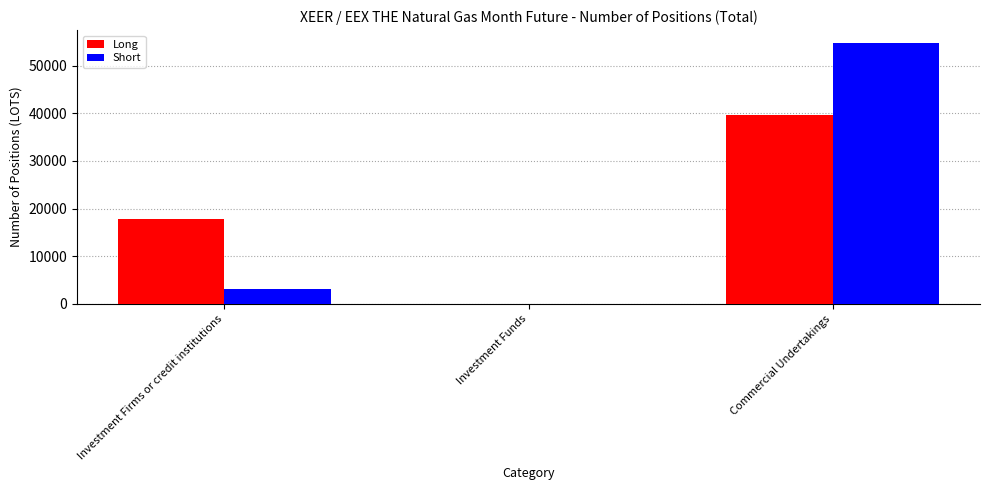

What is the difference between the Long values at Investment Firms or credit institutions and Commercial Undertakings?

21650